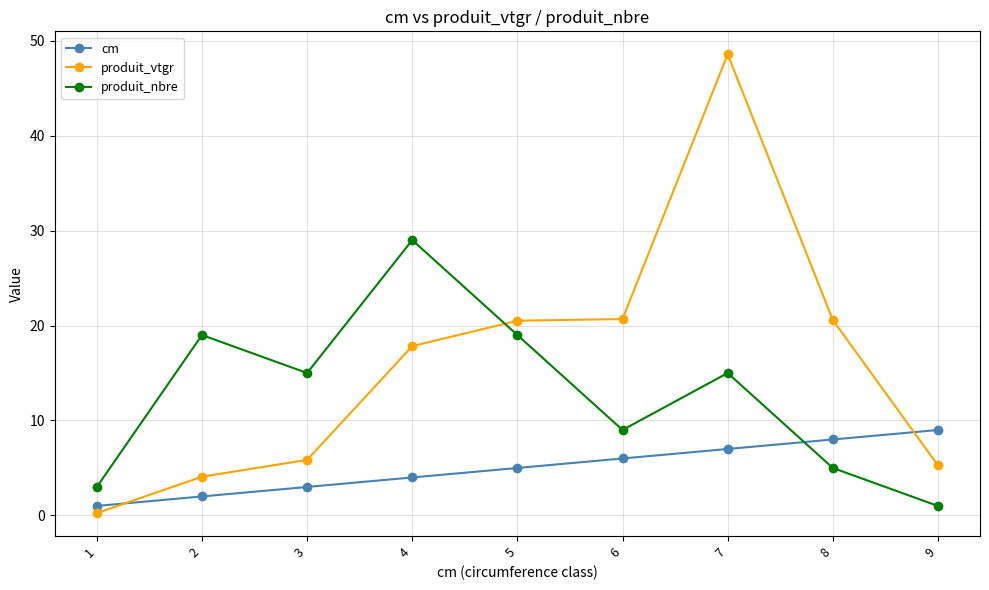

List the series in order of their overall mean, lowest first.

cm, produit_nbre, produit_vtgr